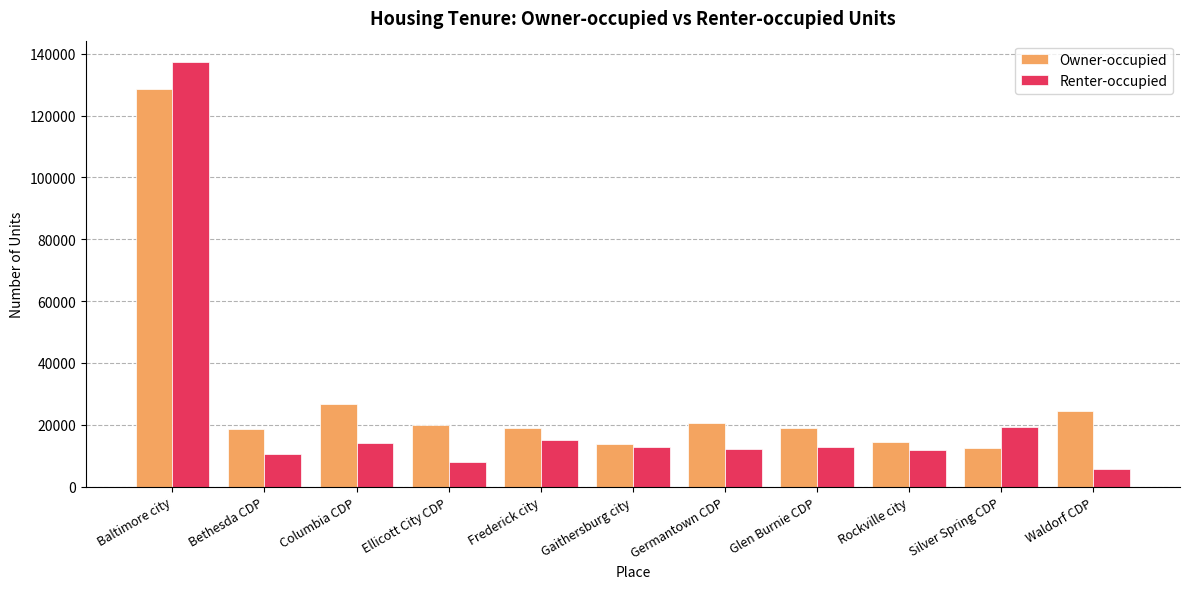

What is the difference between the highest and lowest values at Germantown CDP?

8424